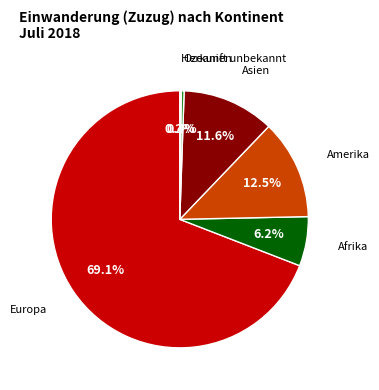

Does any single category account for the majority?

Yes